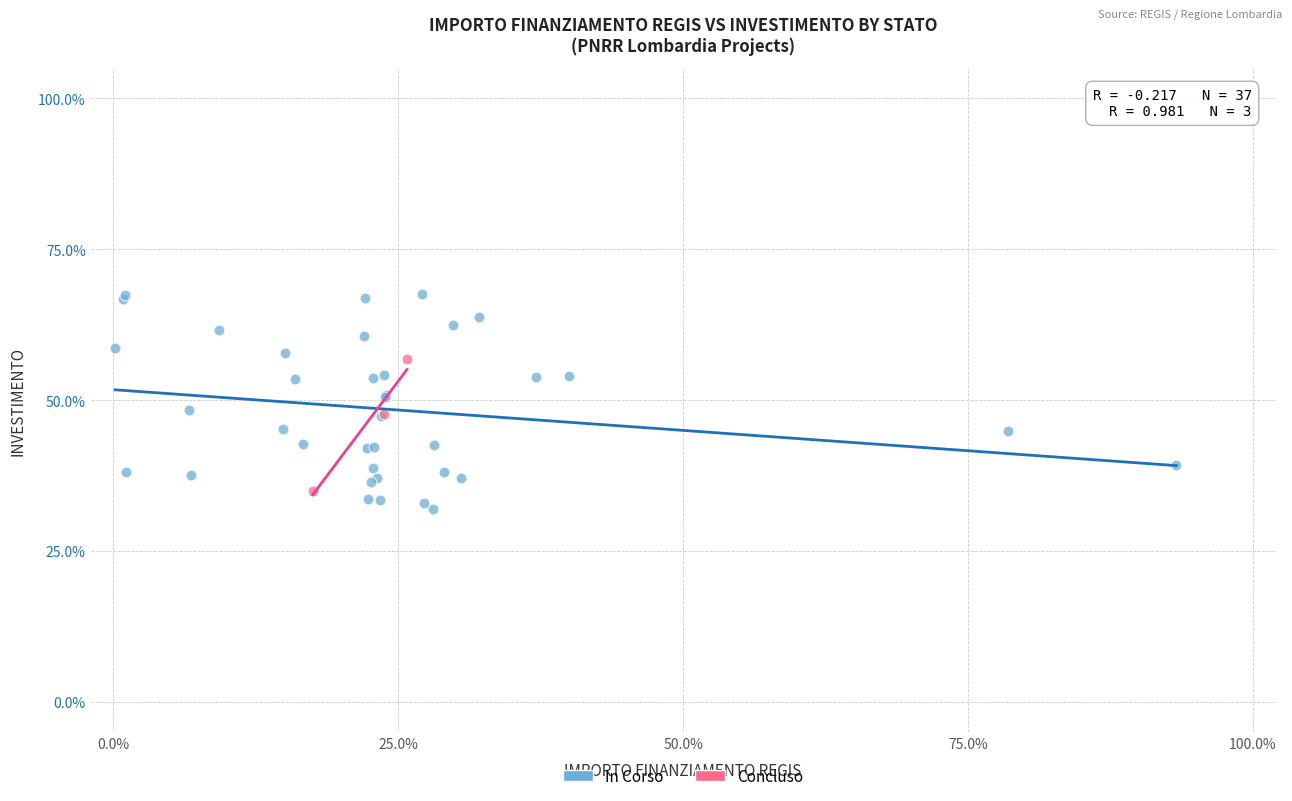

Which series contains the highest Y value?

In Corso